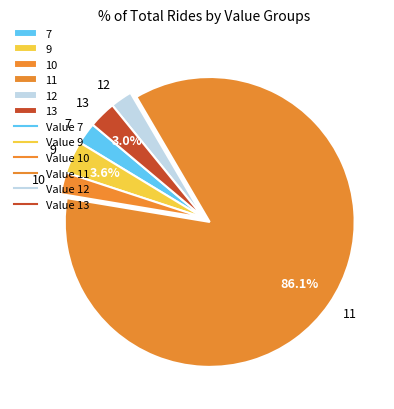

True or false: 11 accounts for 10% of the total.

False